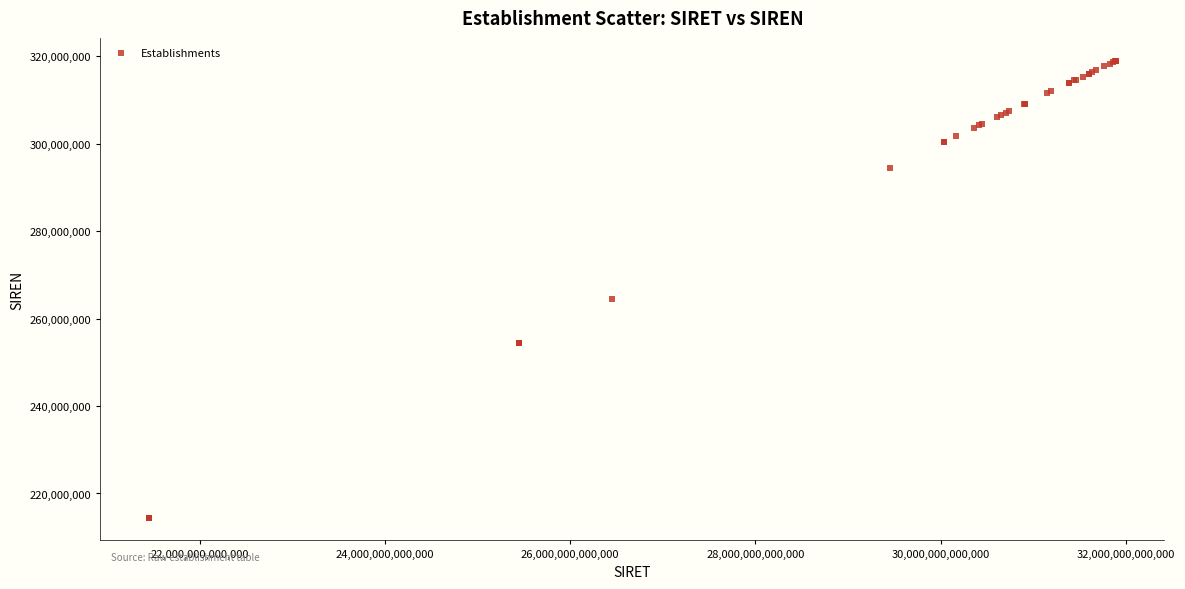

What Y value in the scatter plot is closest to 266718753?

264508094